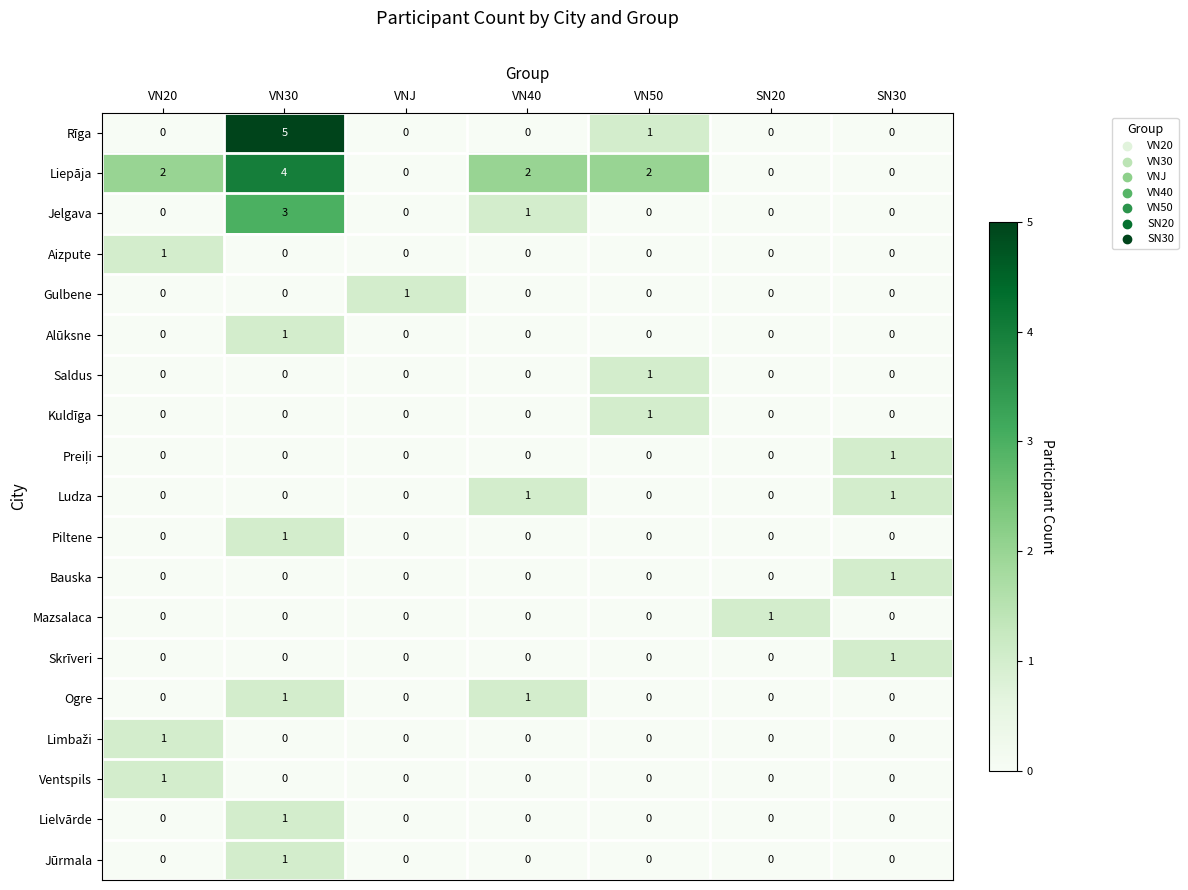

Count the Jūrmala values in the range 0 to 1.

7